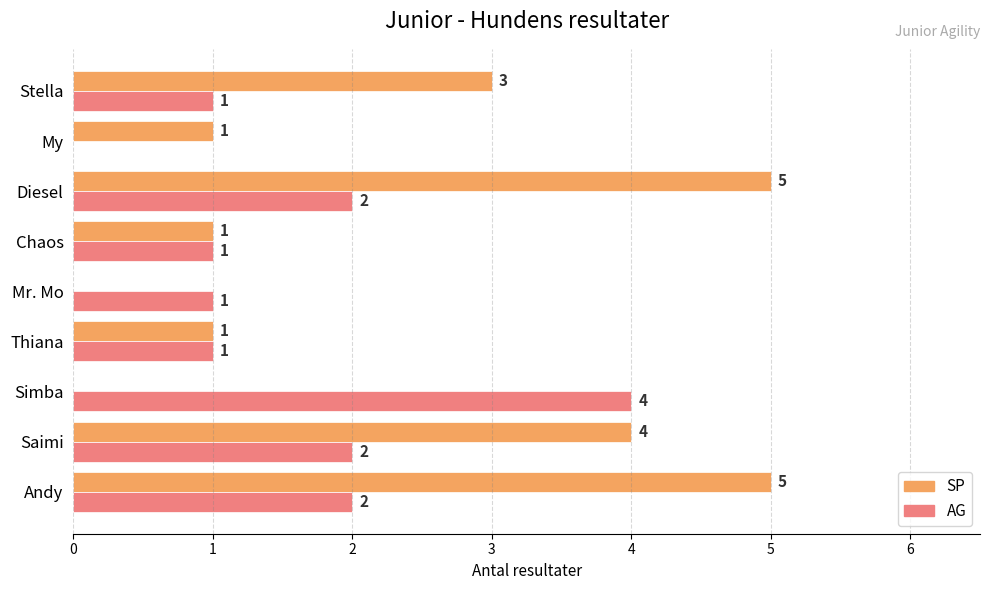

What is the total value across all series at Diesel?

7